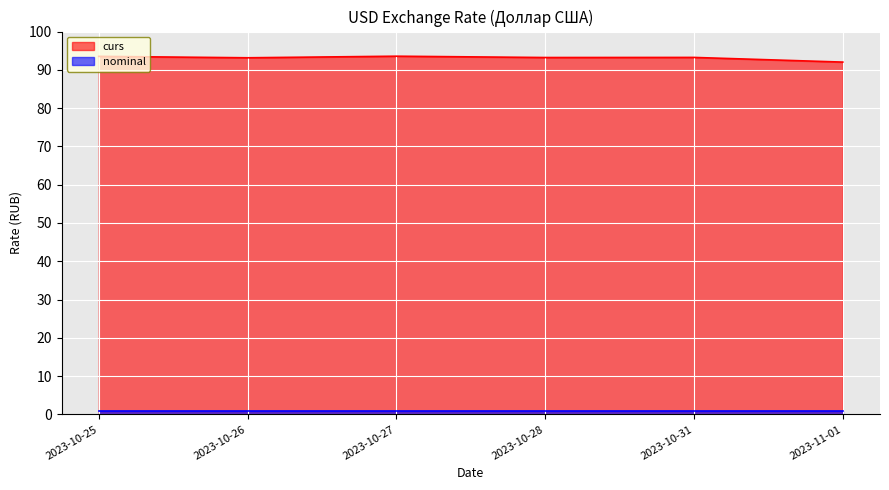

Where does the data first go above 93?

2023-10-25